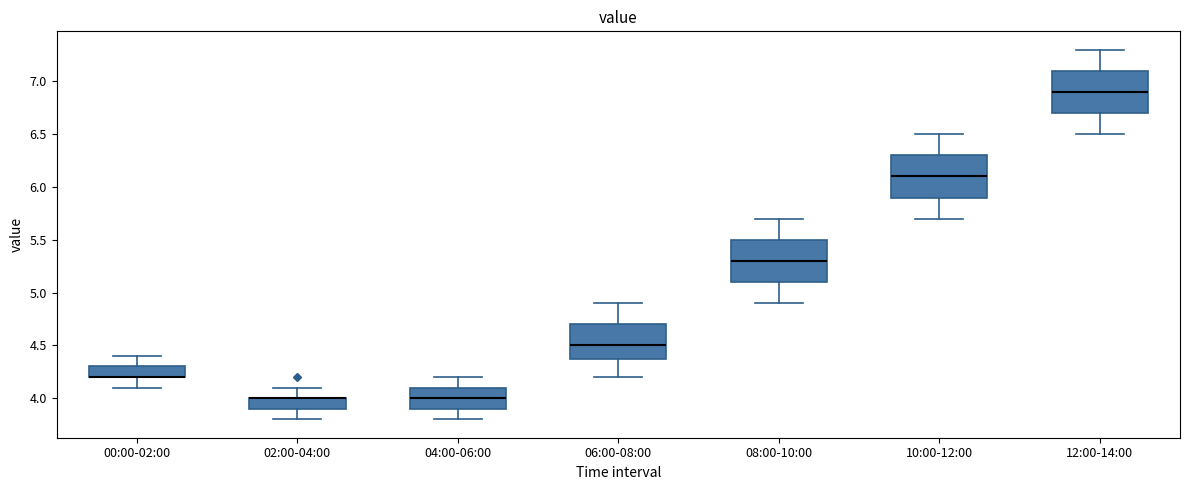

Reading left to right, transcribe this box plot: for each box, give where its median line is, the range the box spans, and where its two whiskers end, as read against the y-axis. The values are not printed on the chart, so give them approximately, as read against the axis.

00:00-02:00: median 4.2 (drawn on the box's lower edge), box 4.2 to 4.3, whiskers 4.1 to 4.4
02:00-04:00: median 4.0 (drawn on the box's upper edge), box 3.9 to 4.0, whiskers 3.8 to 4.1
04:00-06:00: median 4.0, box 3.9 to 4.1, whiskers 3.8 to 4.2
06:00-08:00: median 4.5, box 4.4 to 4.7, whiskers 4.2 to 4.9
08:00-10:00: median 5.3, box 5.1 to 5.5, whiskers 4.9 to 5.7
10:00-12:00: median 6.1, box 5.9 to 6.3, whiskers 5.7 to 6.5
12:00-14:00: median 6.9, box 6.7 to 7.1, whiskers 6.5 to 7.3